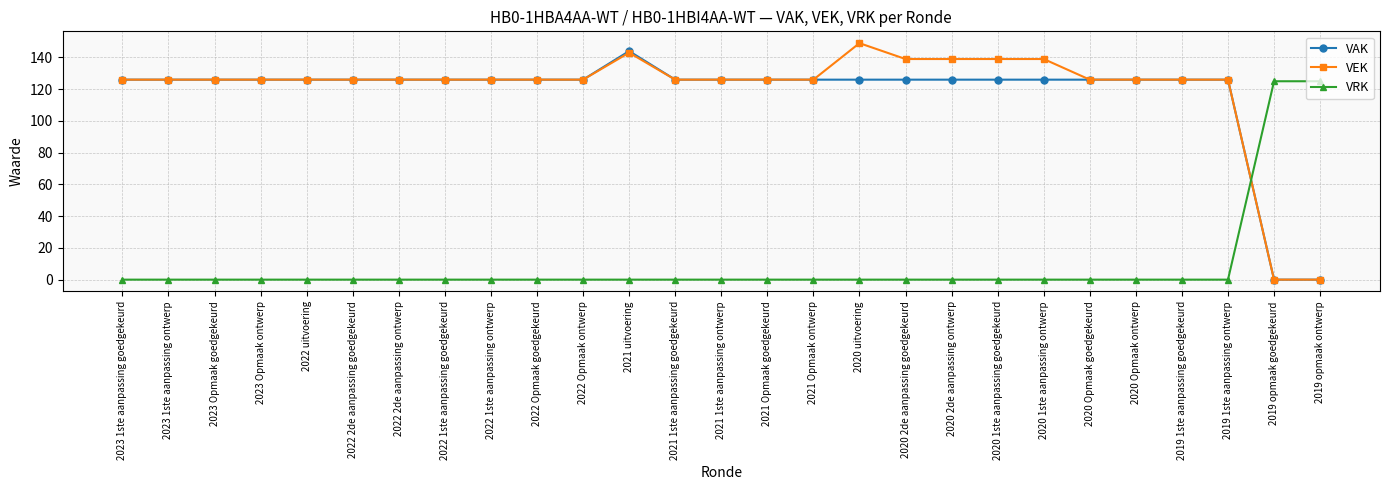

What is the label of the 2nd point from the left?

2023 1ste aanpassing ontwerp